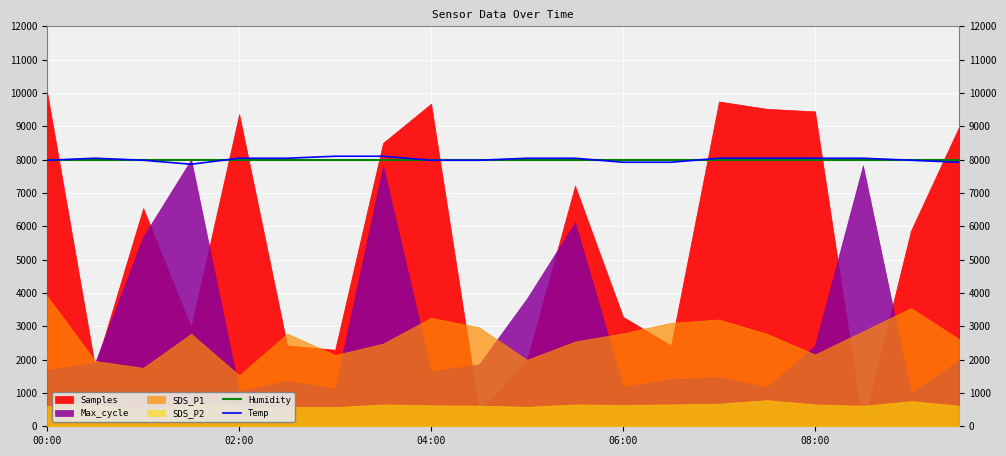

Where does the Temp series first go above 8040?

6